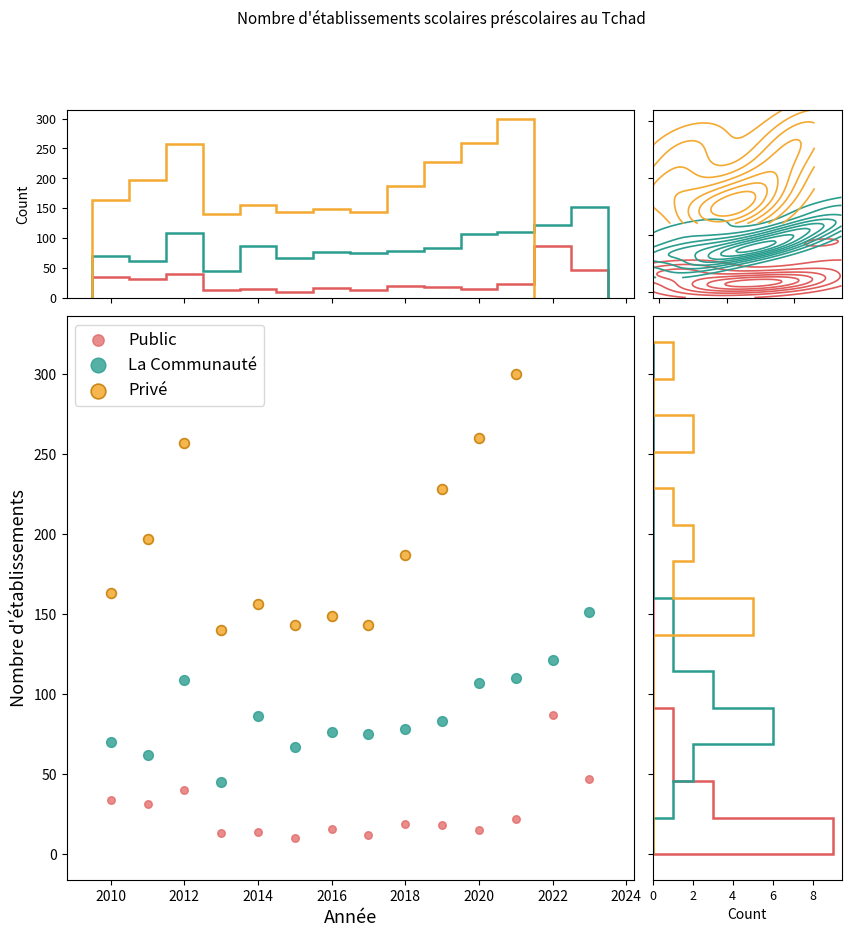

Which series has the widest spread of Y values?

Privé